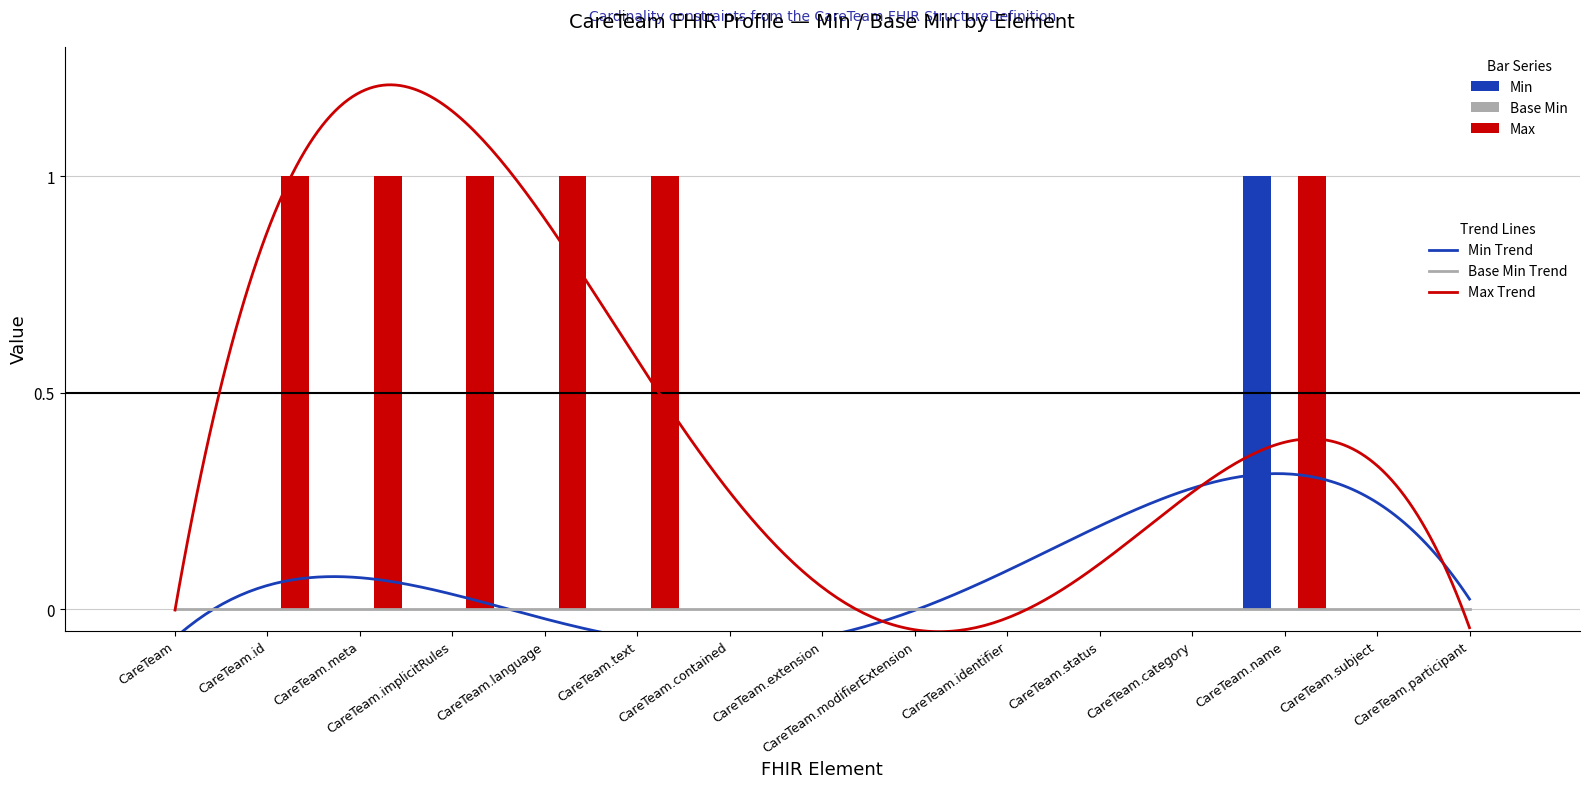

What is the difference between the maximum and second lowest values?

1